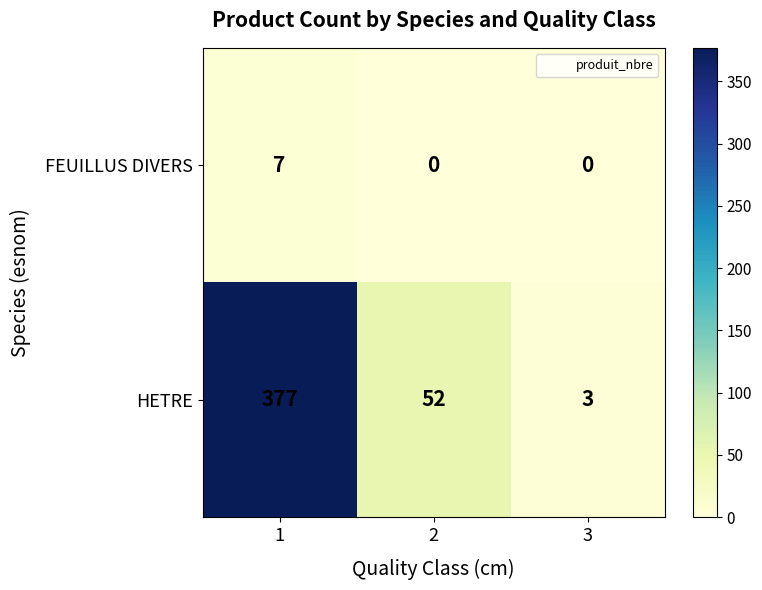

What is the highest value of the HETRE series?

377